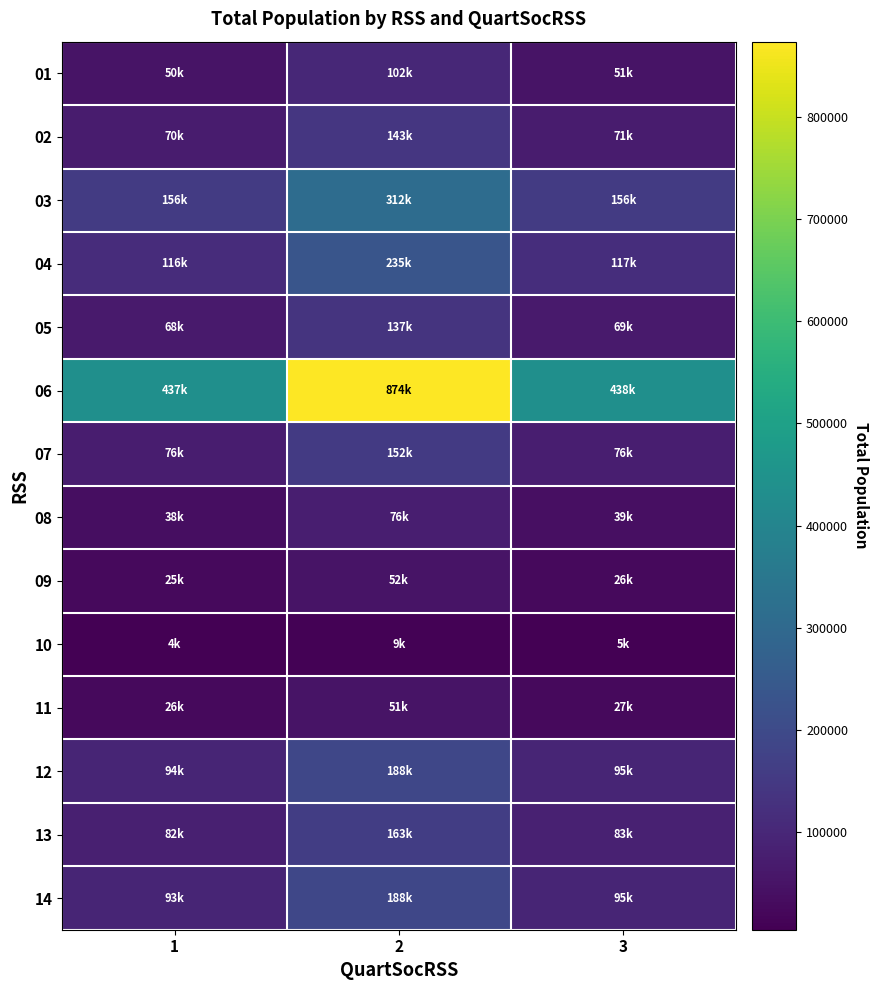

Count the number of categories in the chart.

3